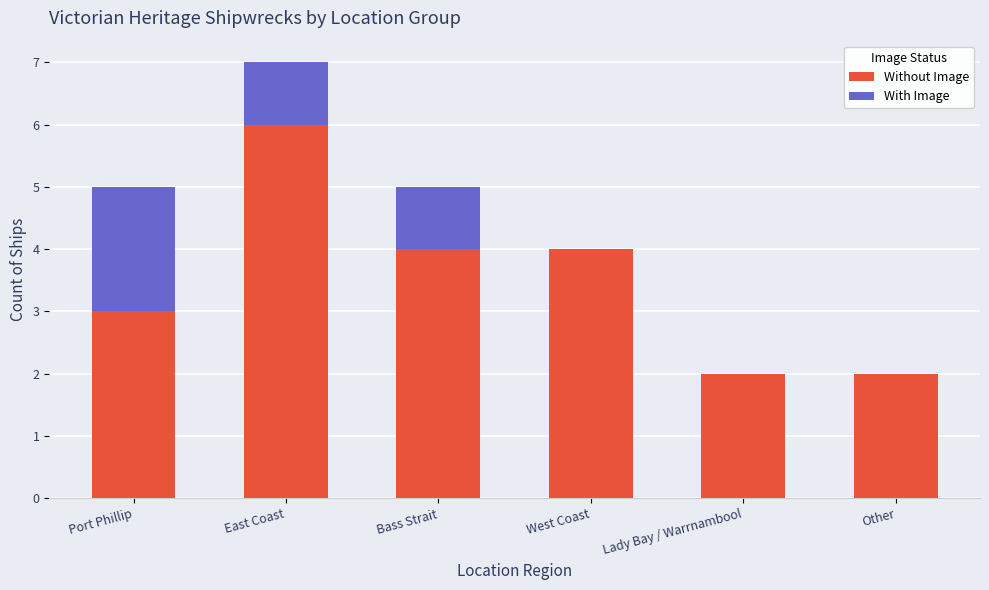

At which category is the sum across all series the highest?

East Coast